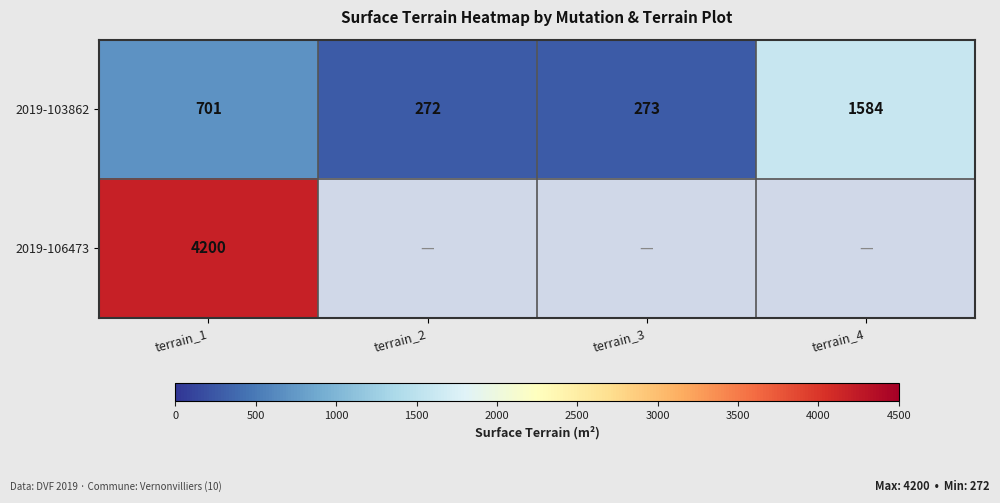

What is the approximate value of 2019-103862 at terrain_3?

273